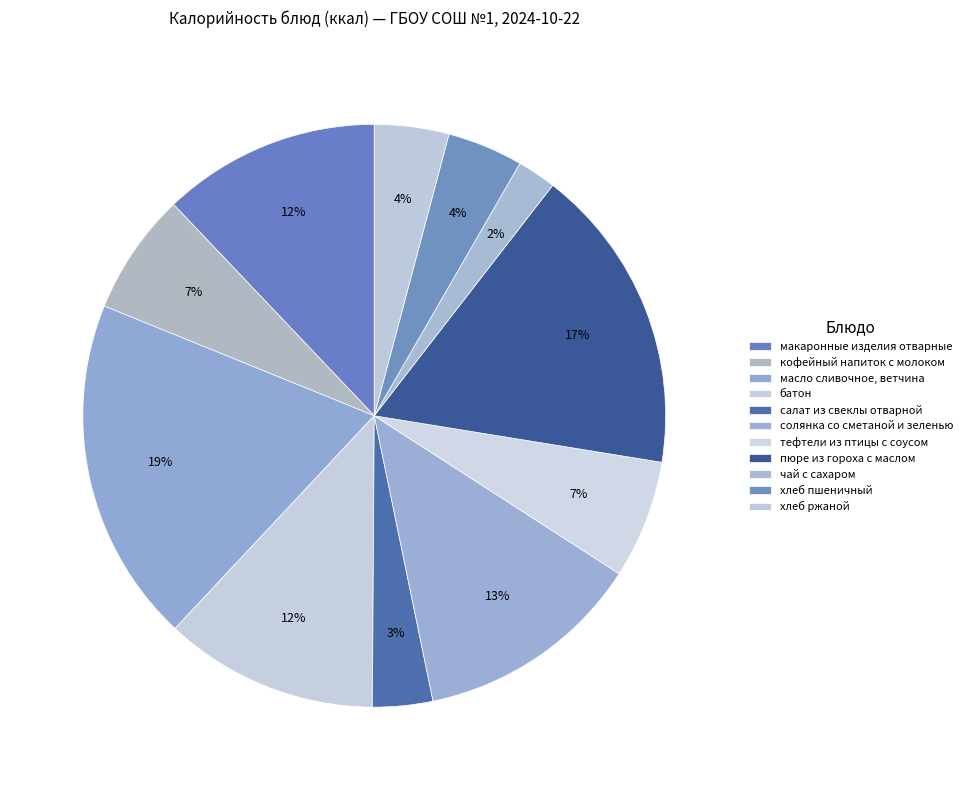

To the nearest percent, what percentage of the pie is масло сливочное, ветчина?

19%